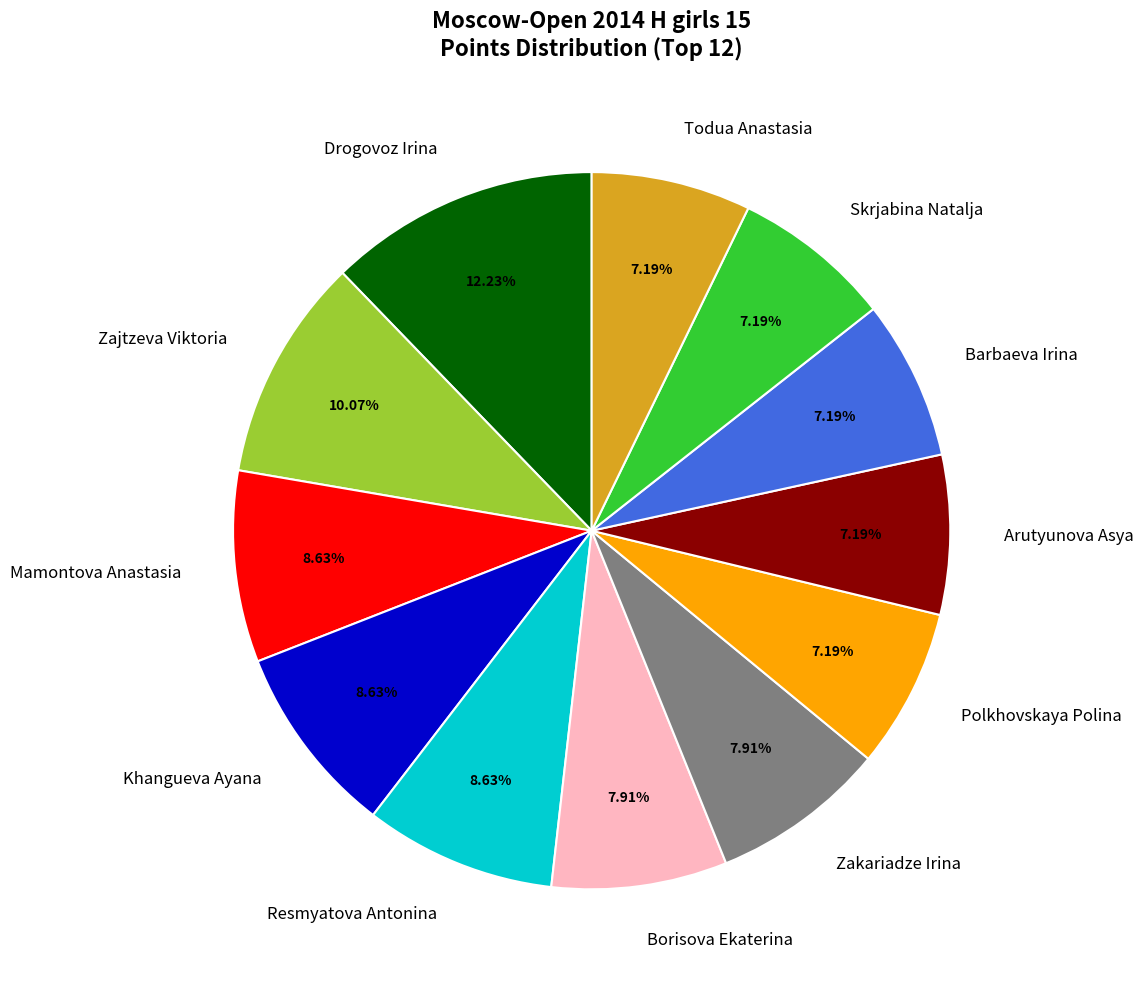

Which category has the biggest portion of the pie?

Drogovoz Irina